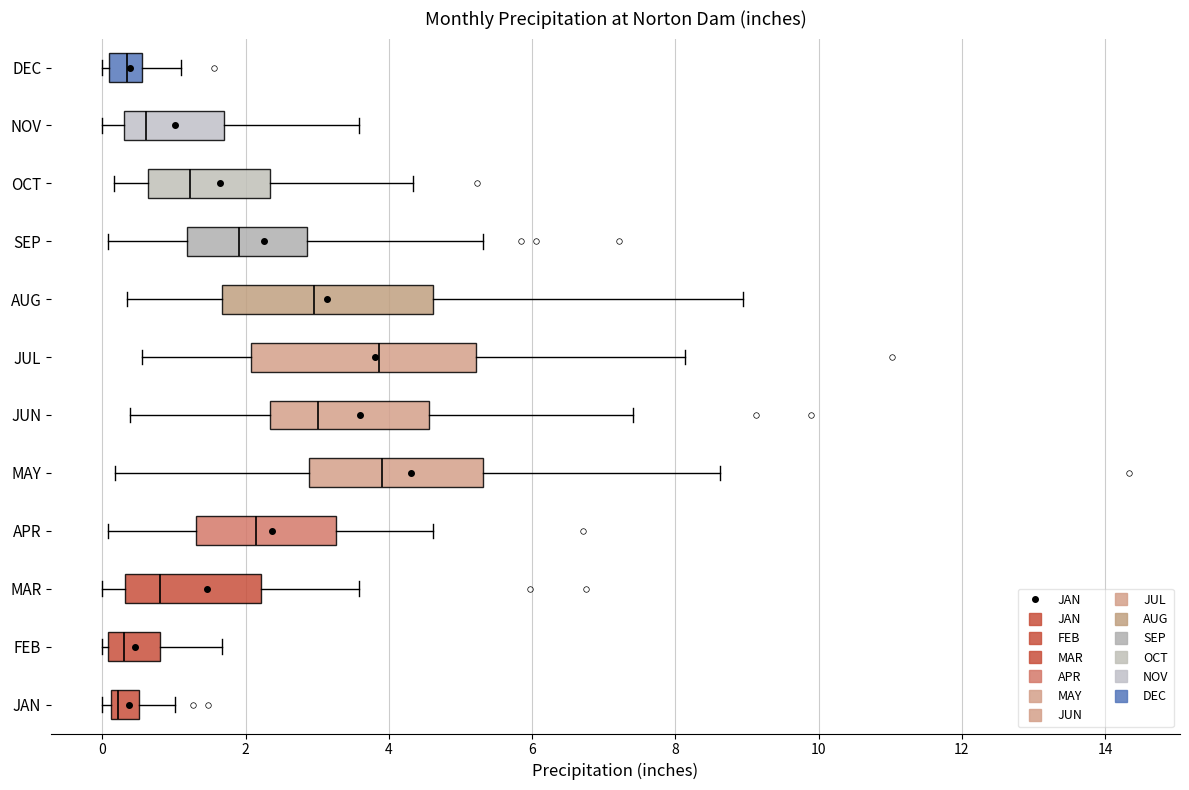

Where does the right whisker of the box for MAR end on the x-axis? The values are not printed on the chart, so give them approximately, as read against the axis.

3.6